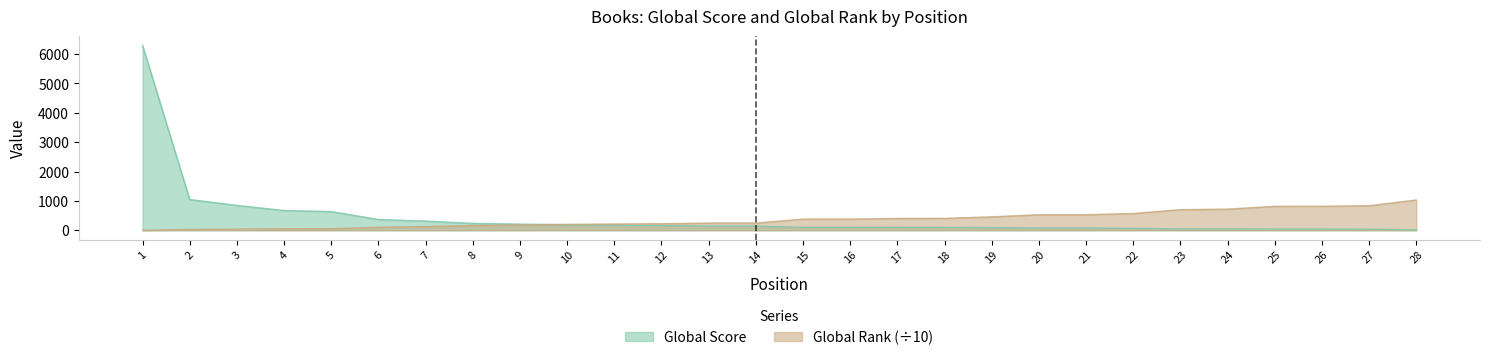

The value of Global Score at 3 is 847.0. True or false?

True